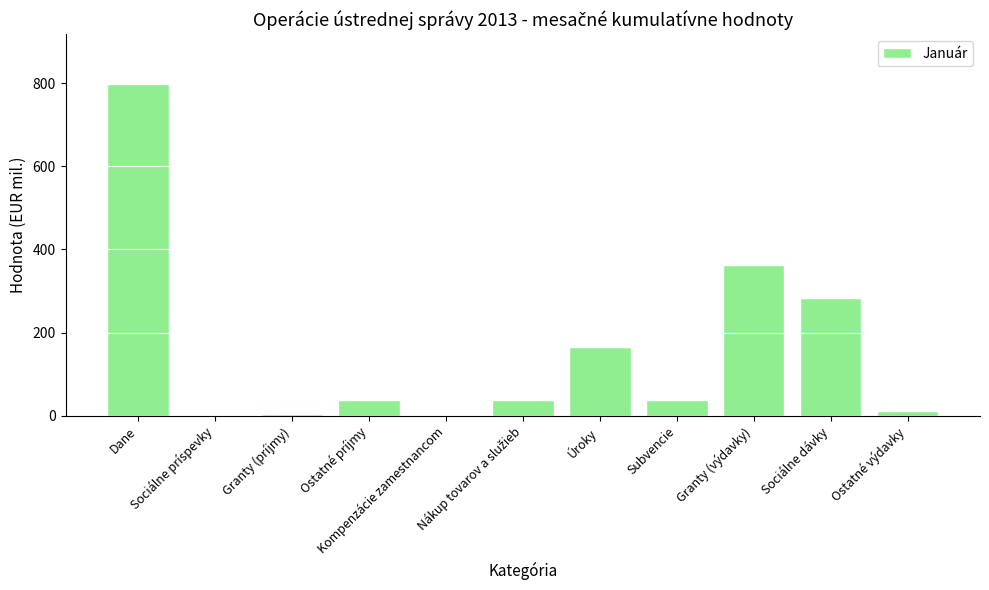

What is the sum of all values?

1741.1